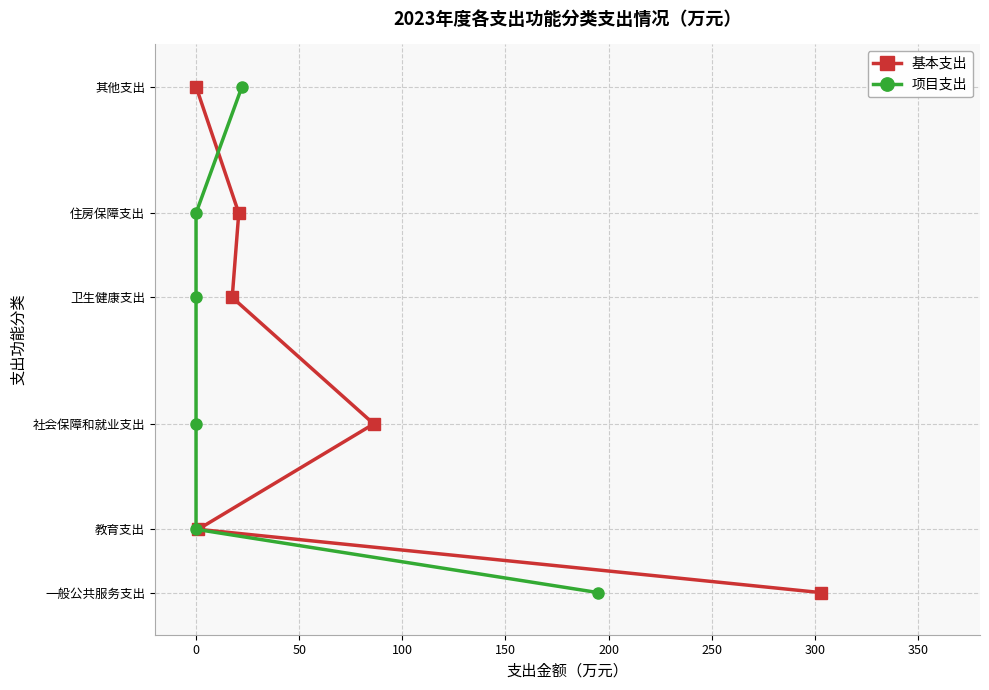

Between 200 and 50, which is larger?

200